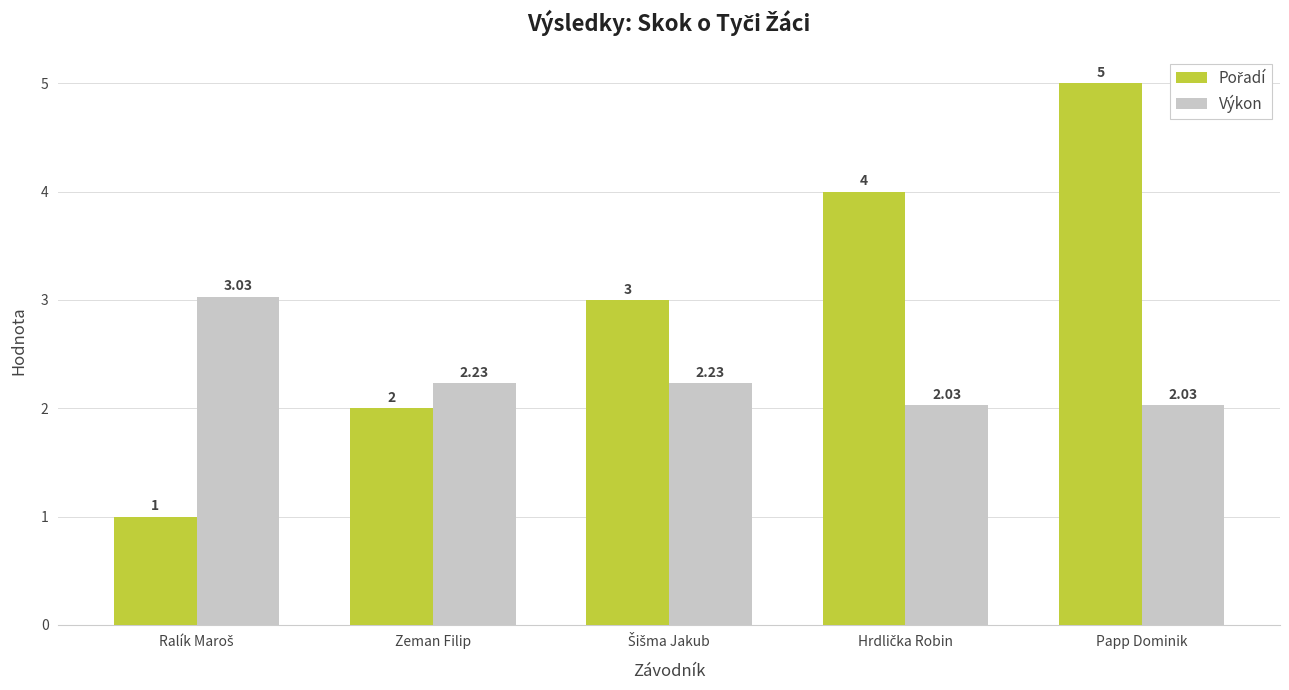

At which category is the sum across all series the highest?

Papp Dominik